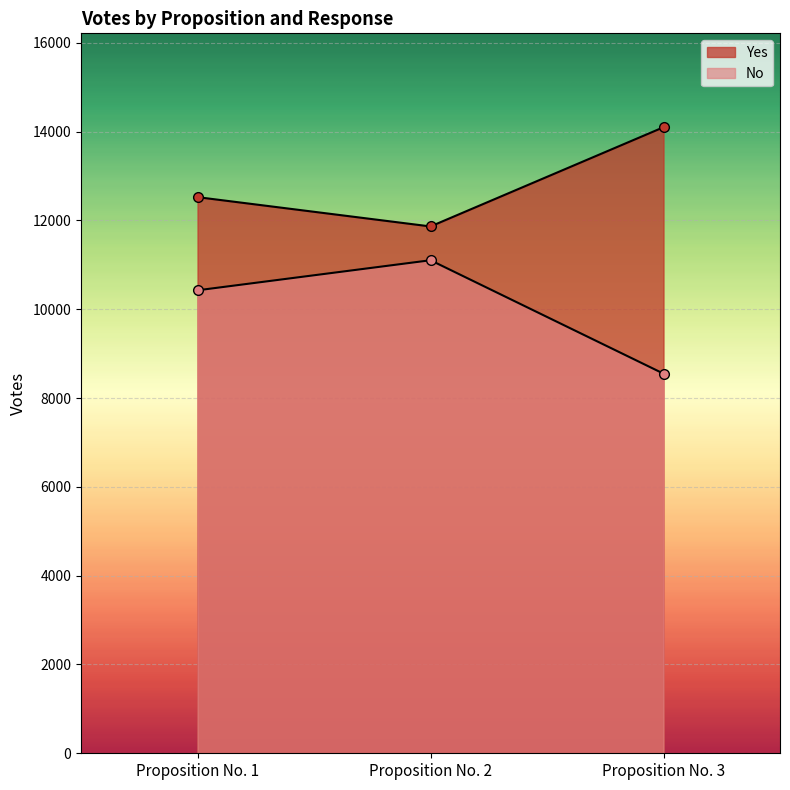

Rank the series at Proposition No. 1 from highest to lowest value.

Yes, No